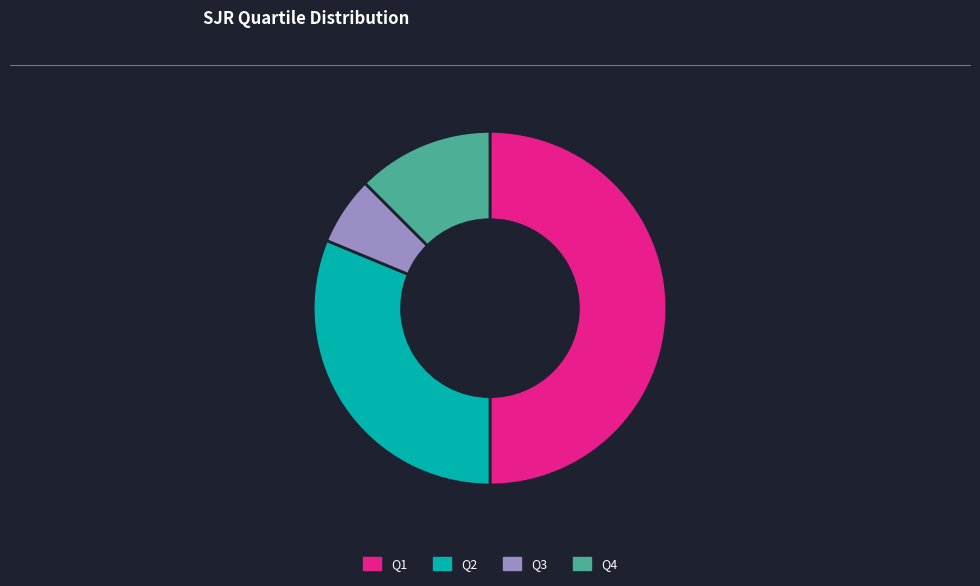

True or false: Q3 accounts for 16% of the total.

False